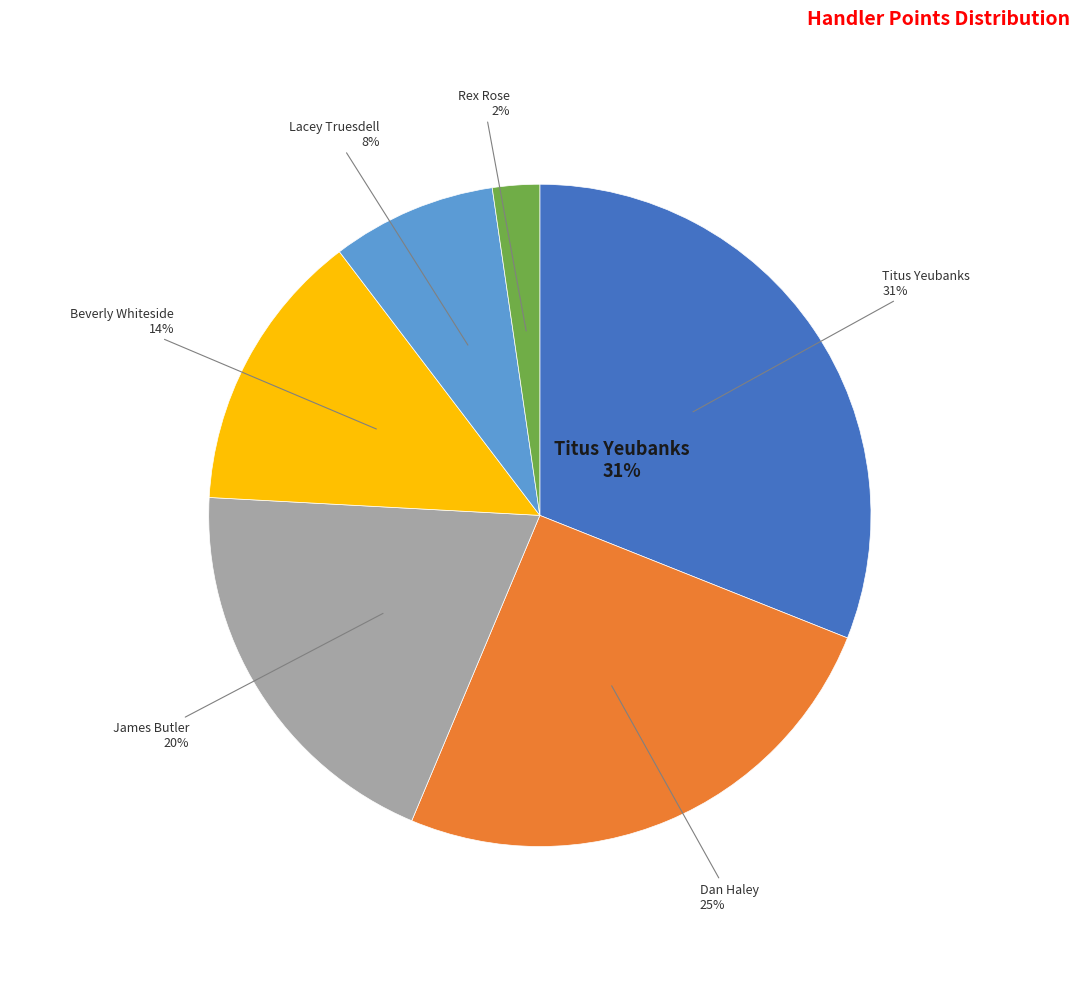

Does Rex Rose represent more than half of the total?

No